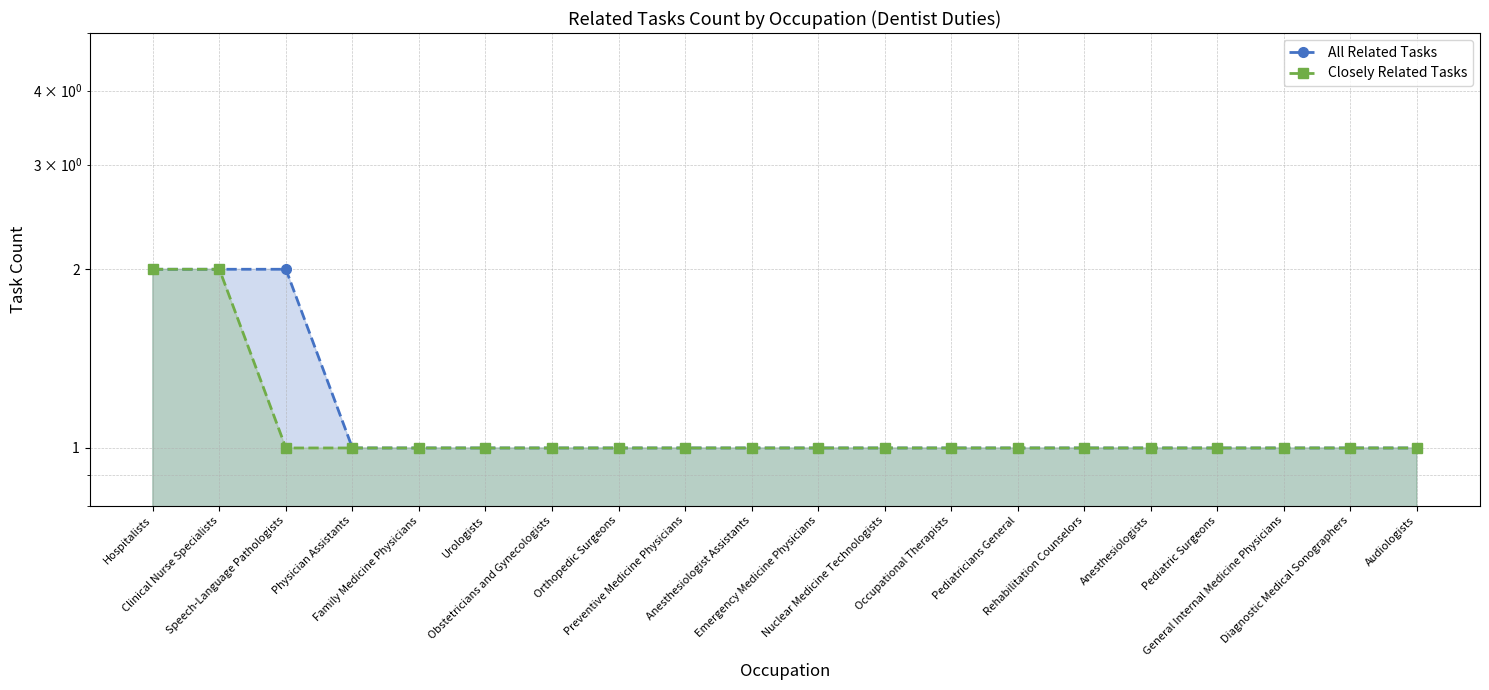

True or false: Closely Related Tasks has more than 2 points higher than both neighbors.

False